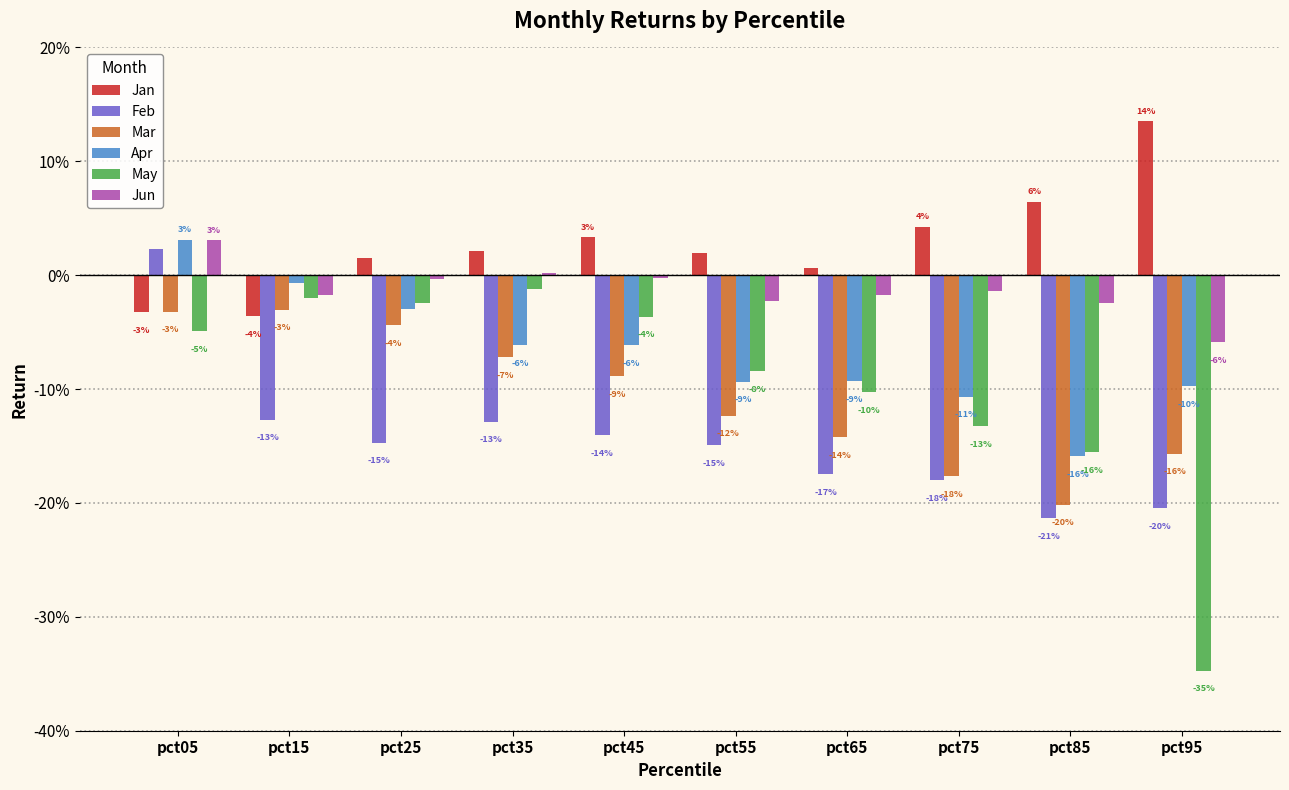

What are all the series names shown in the legend?

Jan, Feb, Mar, Apr, May, Jun